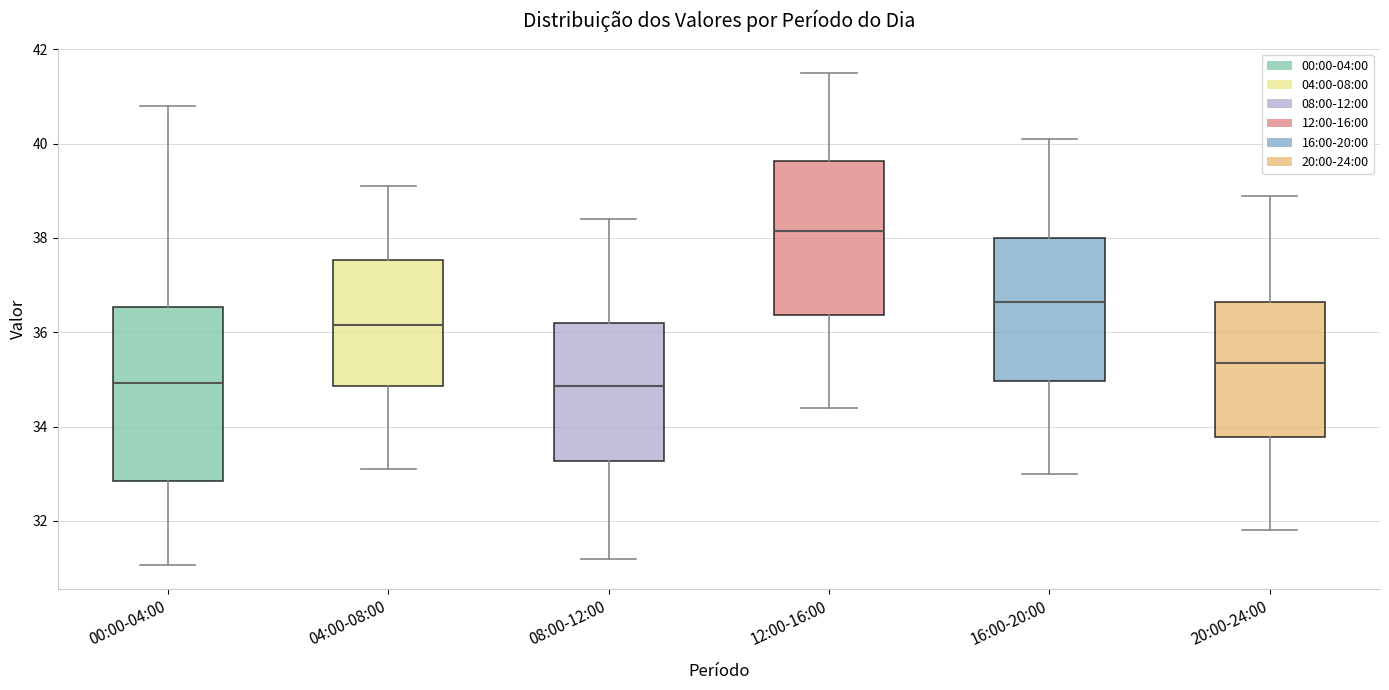

Reading left to right, read every box against the y-axis: the position of its median line, the range the box covers, and the ends of its whiskers. The values are not printed on the chart, so give them approximately, as read against the axis.

00:00-04:00: median 35.0, box 32.8 to 36.6, whiskers 31.0 to 40.8
04:00-08:00: median 36.2, box 34.8 to 37.6, whiskers 33.2 to 39.2
08:00-12:00: median 34.8, box 33.2 to 36.2, whiskers 31.2 to 38.4
12:00-16:00: median 38.2, box 36.4 to 39.6, whiskers 34.4 to 41.6
16:00-20:00: median 36.6, box 35.0 to 38.0, whiskers 33.0 to 40.2
20:00-24:00: median 35.4, box 33.8 to 36.6, whiskers 31.8 to 39.0